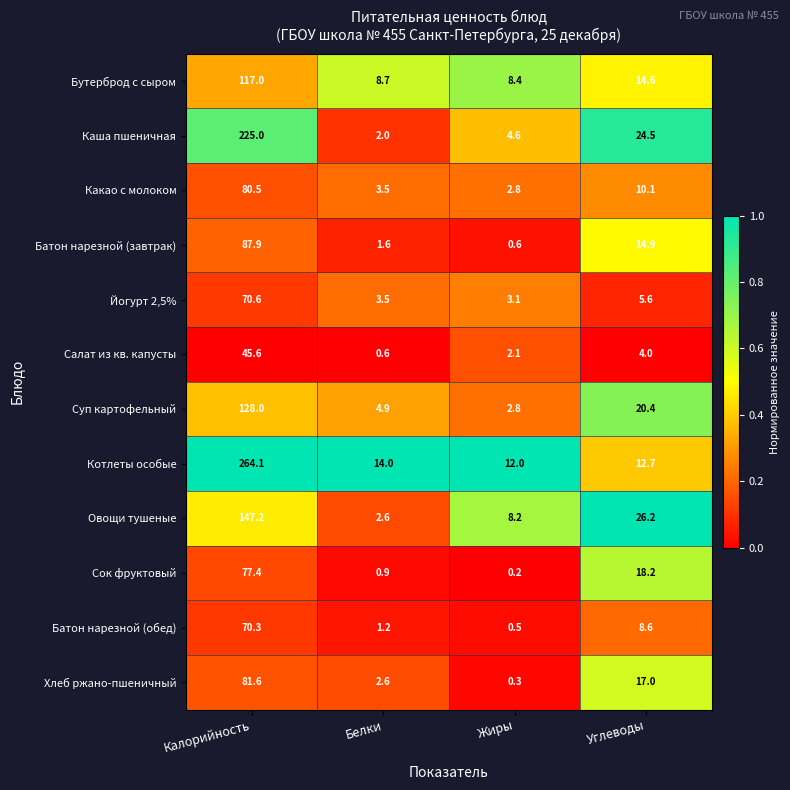

The Салат из кв. капусты series shows 1.2 at Углеводы. True or false?

False